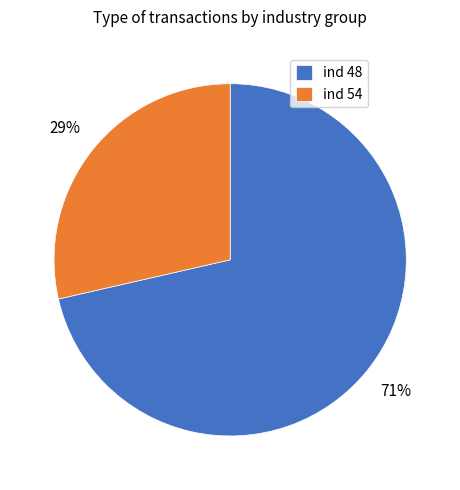

What is the ratio of the value at ind 54 to the value at ind 48?

0.4